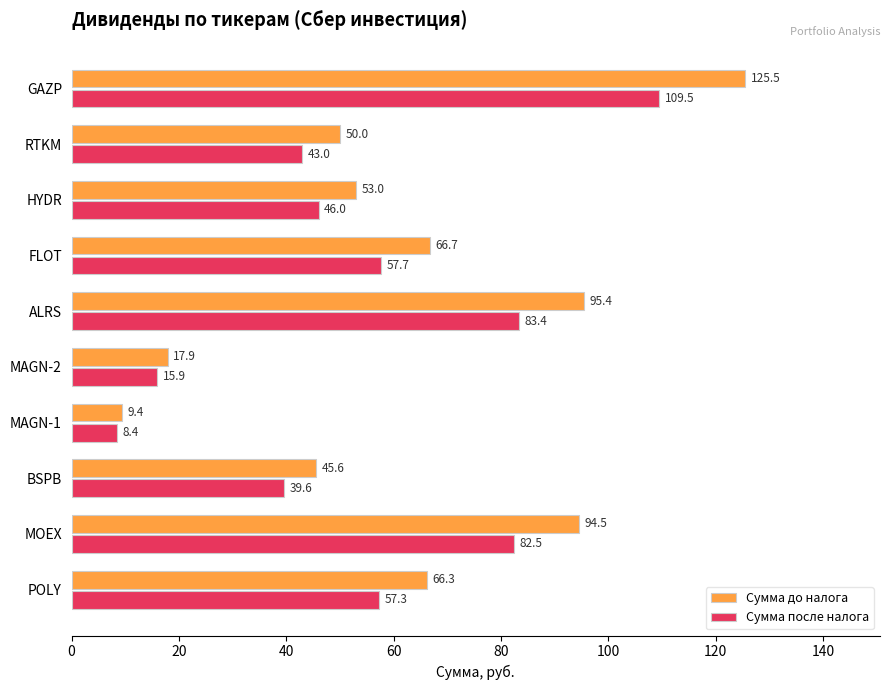

How many data points in Сумма до налога are less than 66?

5